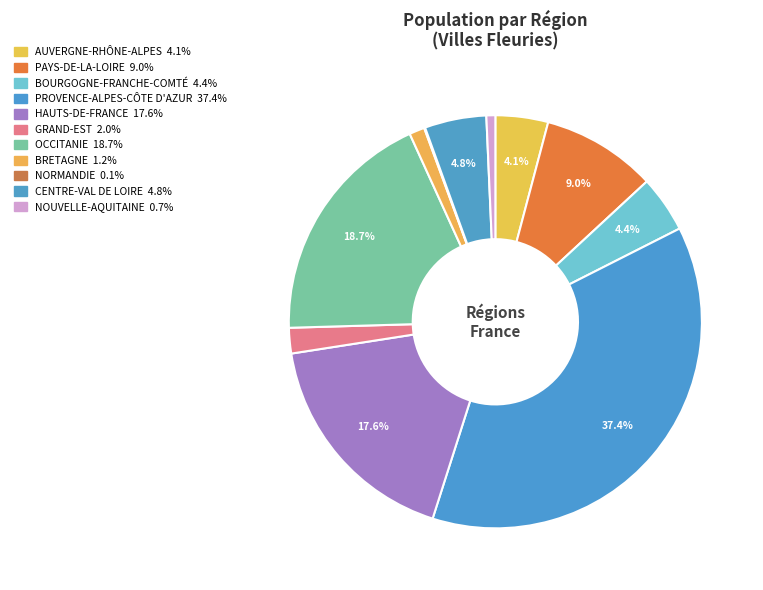

How many segments does this pie chart have?

11